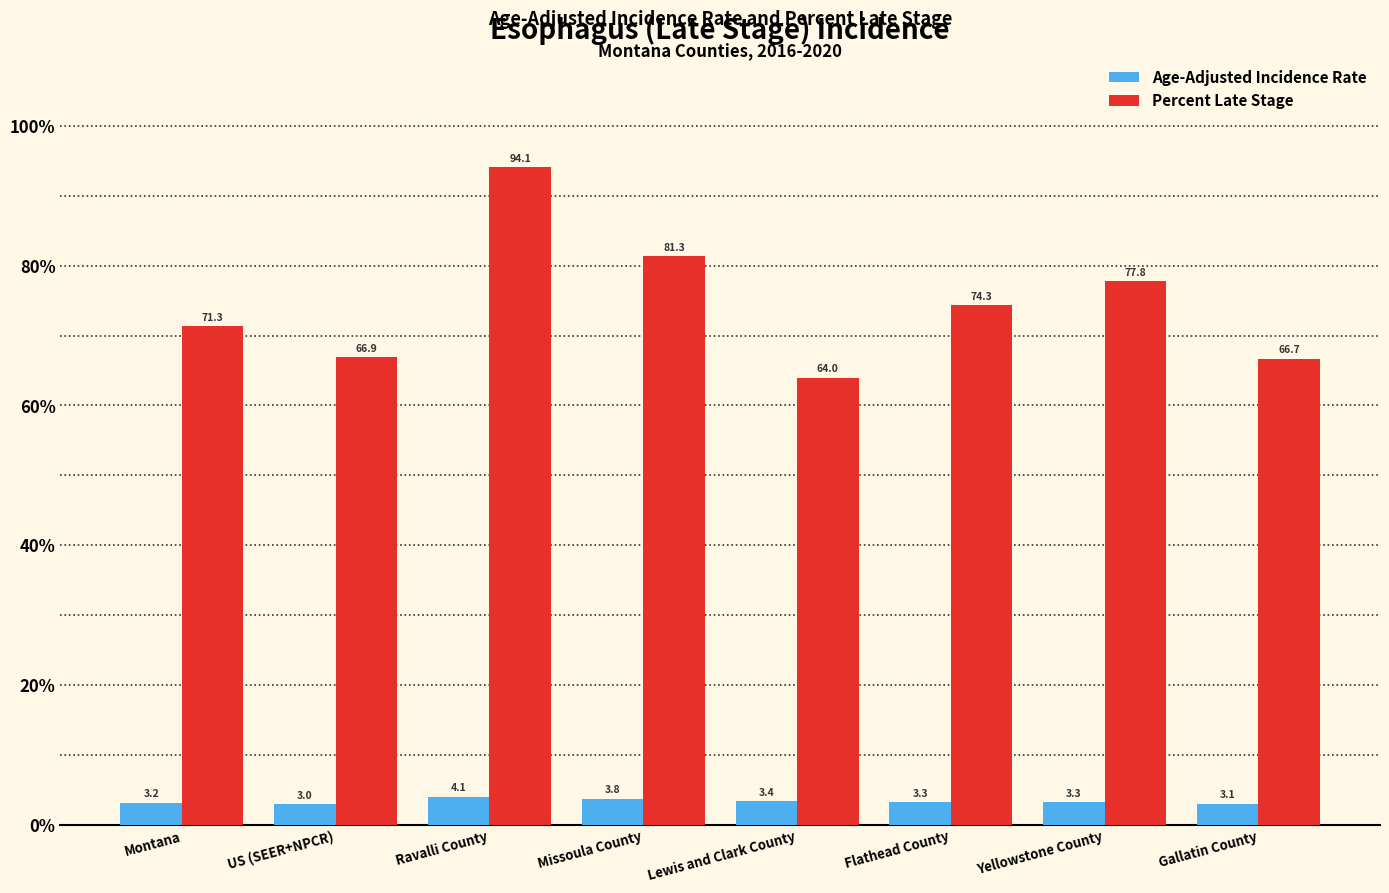

List the series in order of their peak value, highest first.

Percent Late Stage, Age-Adjusted Incidence Rate